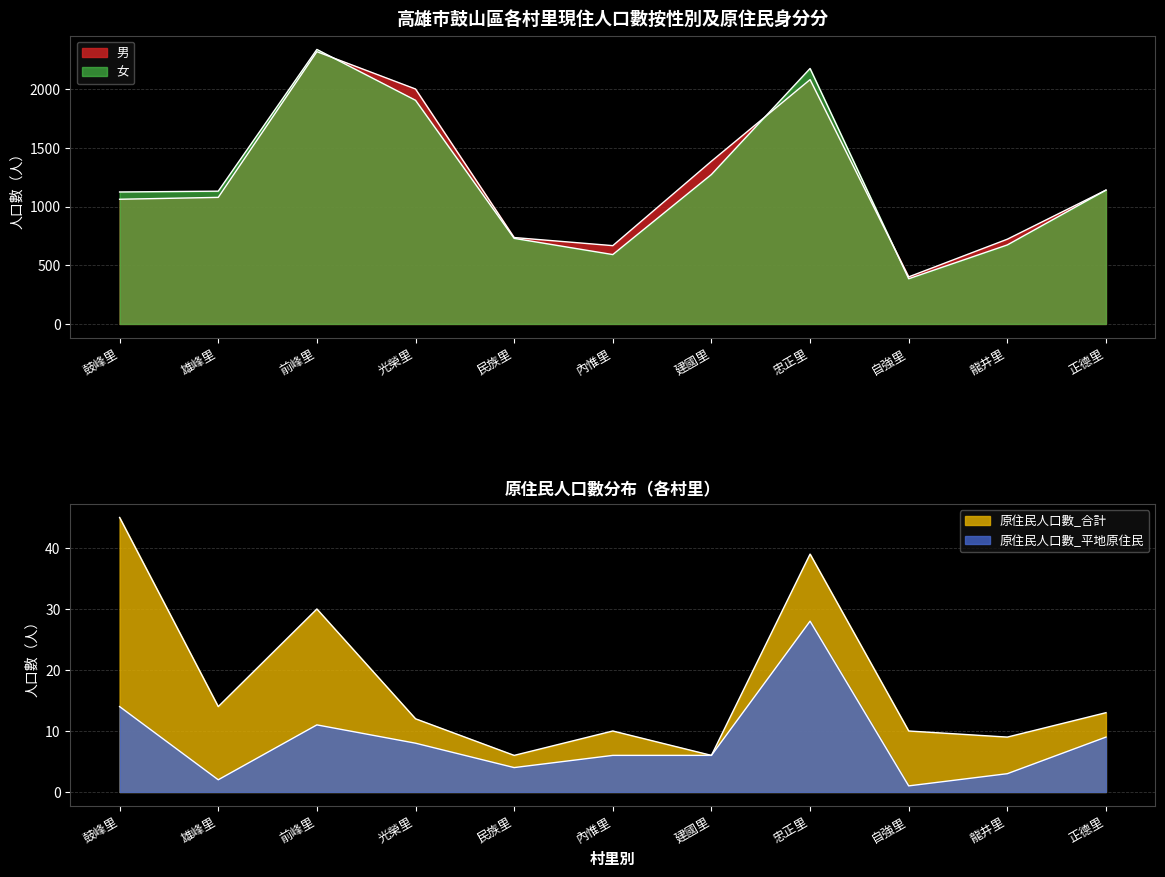

What is the difference between the maximum and minimum values in the 女 series?

1953